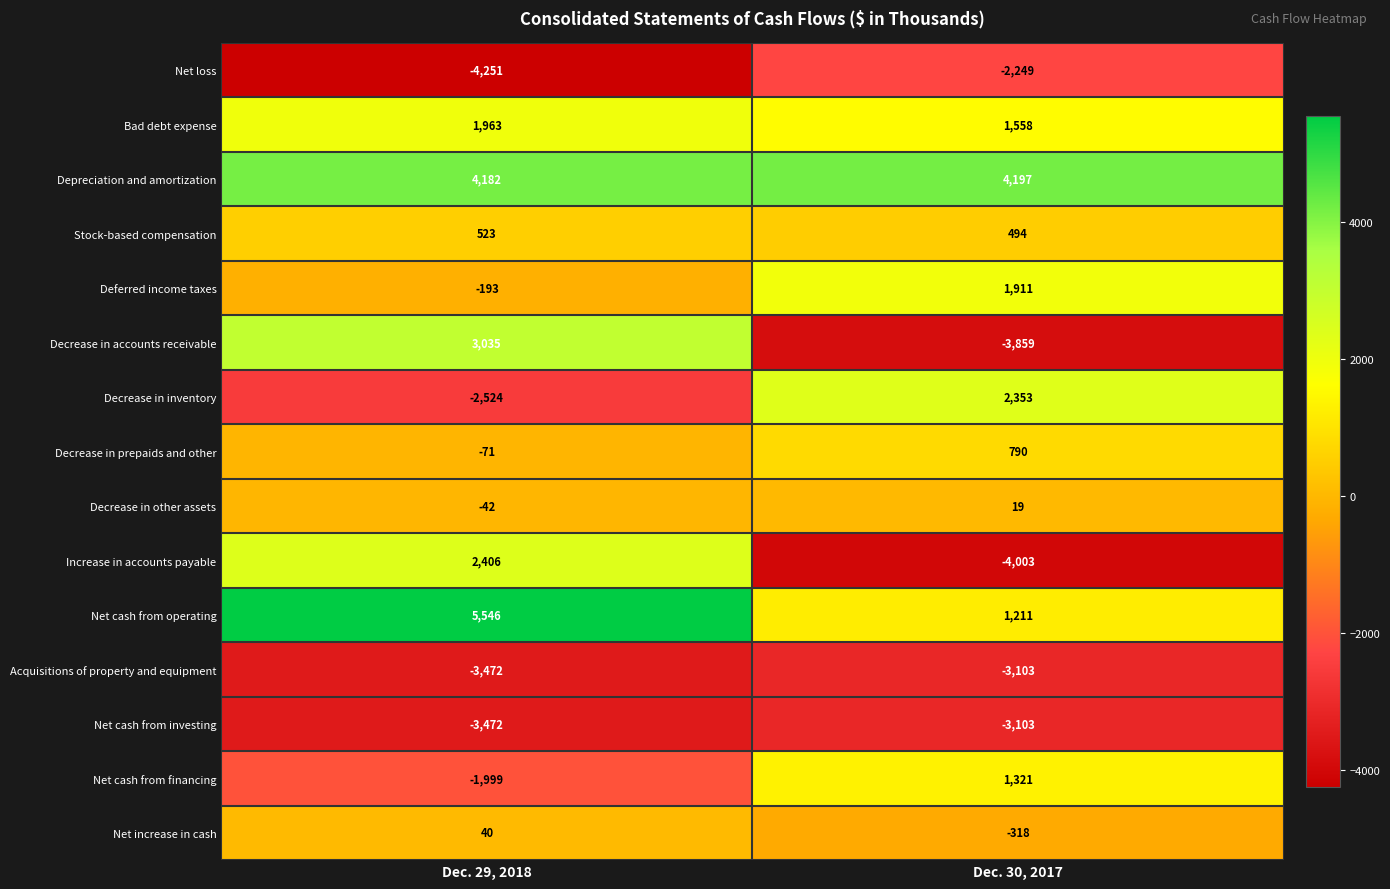

Count the number of categories in the chart.

2